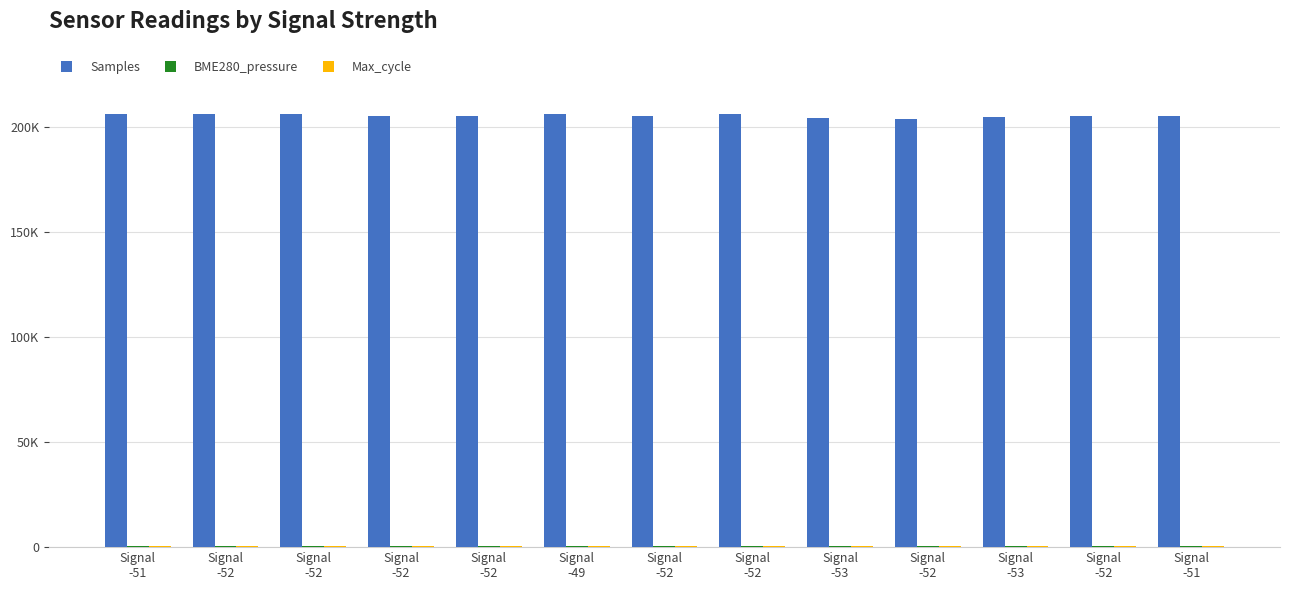

What is the maximum value shown in the chart?

206504.2